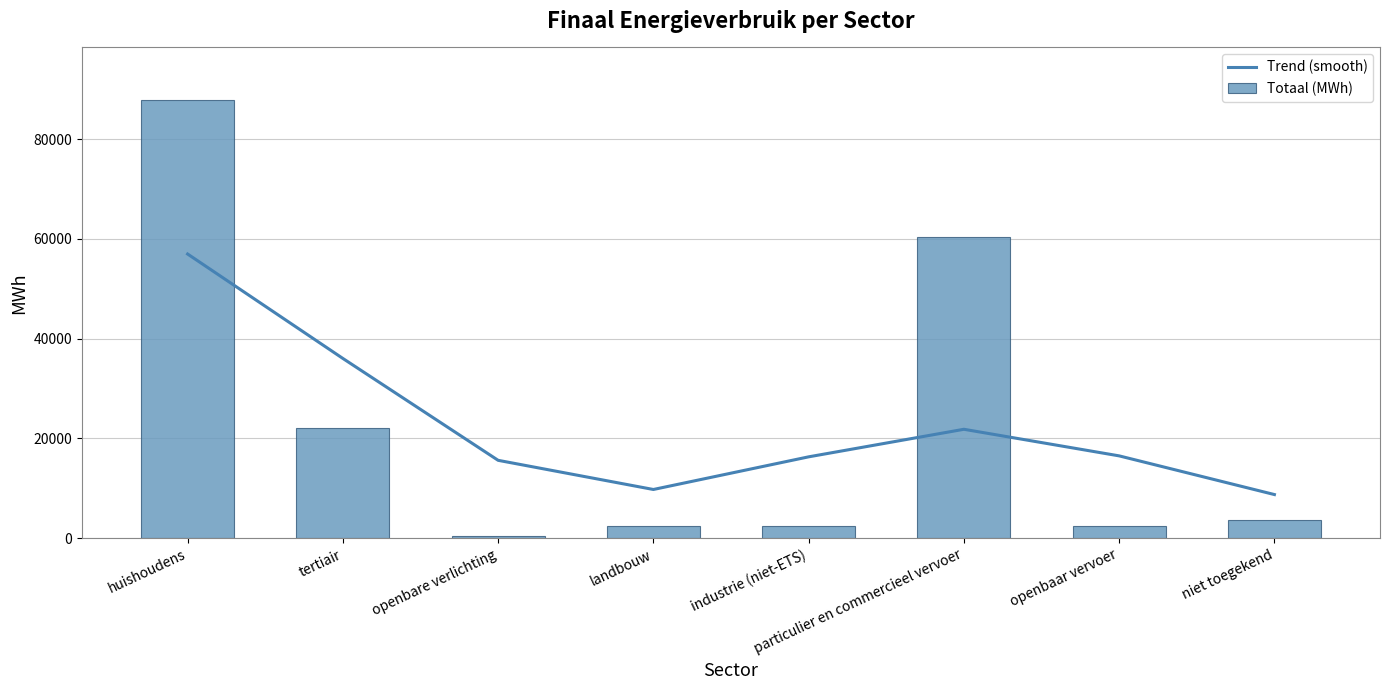

What is the difference between the highest and lowest values at huishoudens?

30864.1